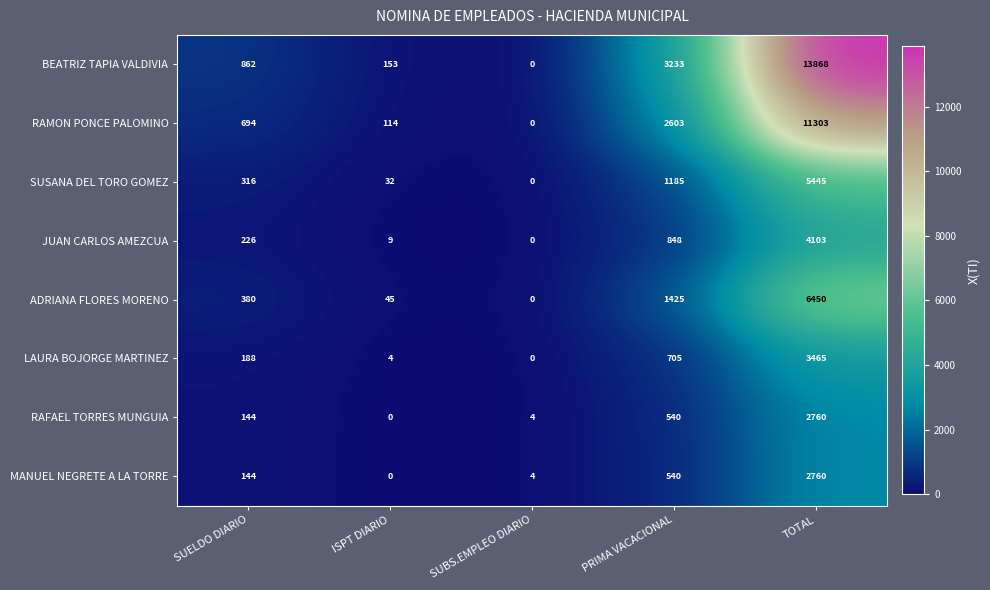

Is it true that JUAN CARLOS AMEZCUA equals 1262 at PRIMA VACACIONAL?

False